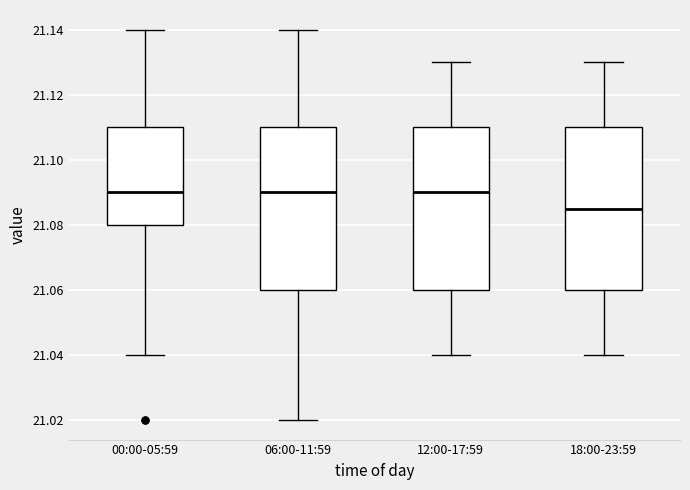

Reading left to right, transcribe this box plot: for each box, give where its median line is, the range the box spans, and where its two whiskers end, as read against the y-axis. The values are not printed on the chart, so give them approximately, as read against the axis.

00:00-05:59: median 21.090, box 21.080 to 21.110, whiskers 21.040 to 21.140
06:00-11:59: median 21.090, box 21.060 to 21.110, whiskers 21.020 to 21.140
12:00-17:59: median 21.090, box 21.060 to 21.110, whiskers 21.040 to 21.130
18:00-23:59: median 21.086, box 21.060 to 21.110, whiskers 21.040 to 21.130